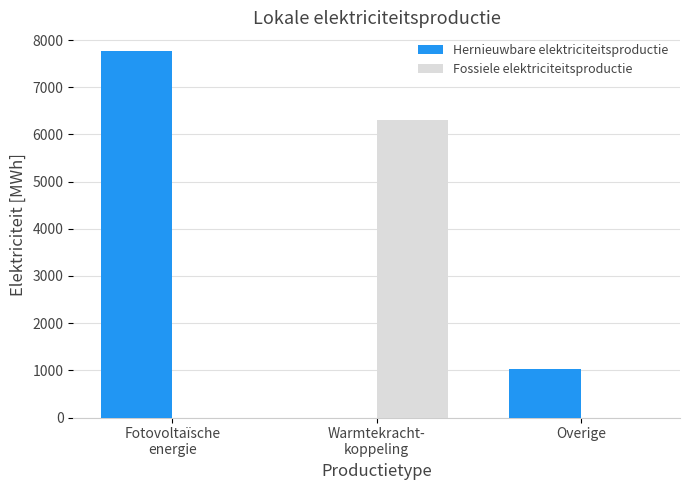

How many distinct data groups are displayed?

2